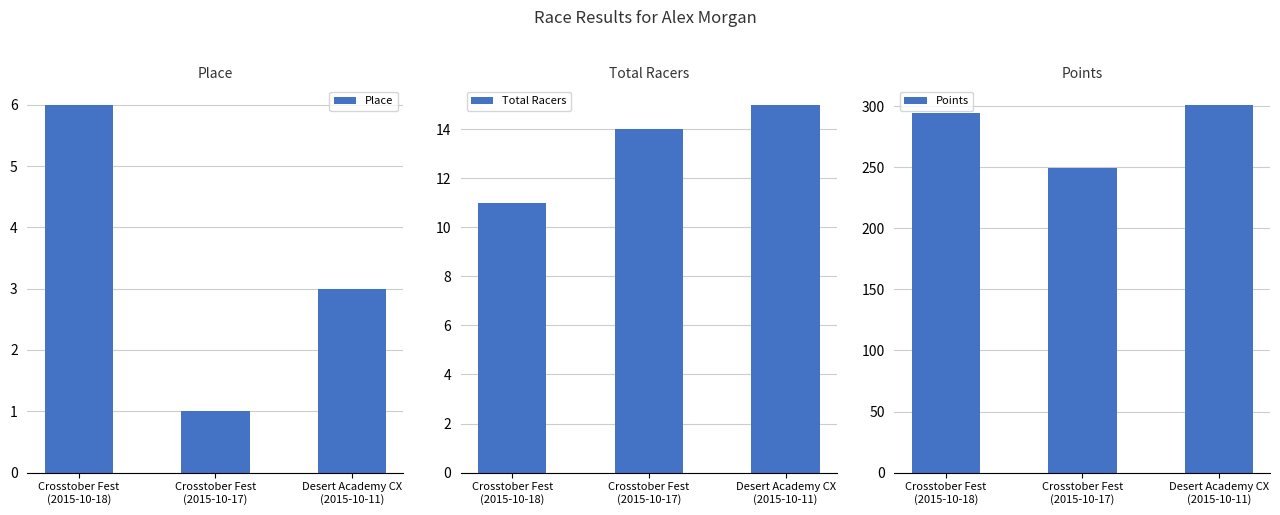

What is the value of the Place bar at the 1st from the left?

6